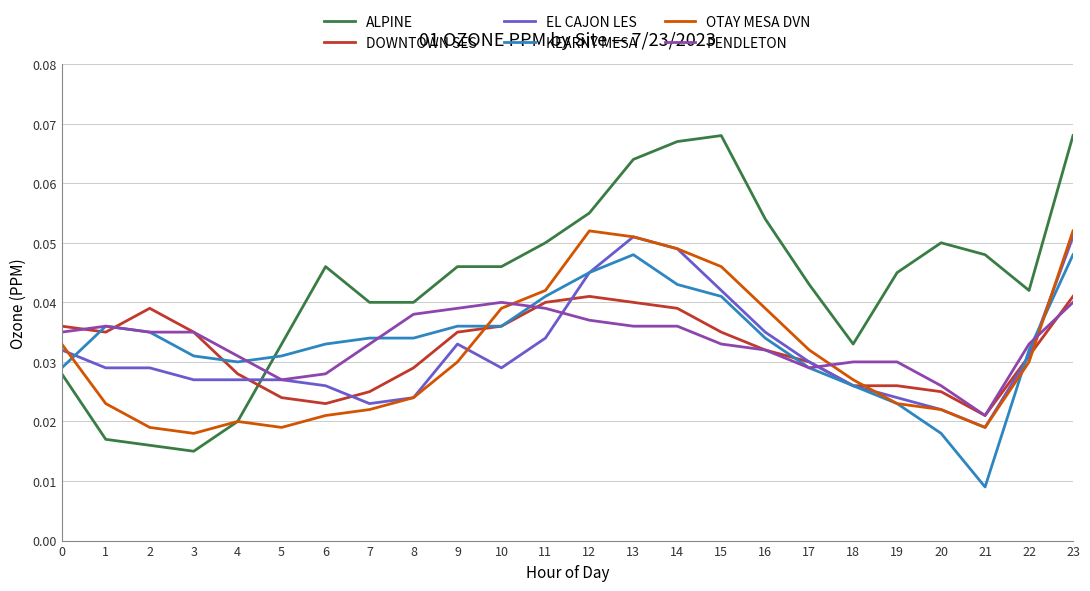

Count the KEARNY MESA values in the range 0 to 1.

24